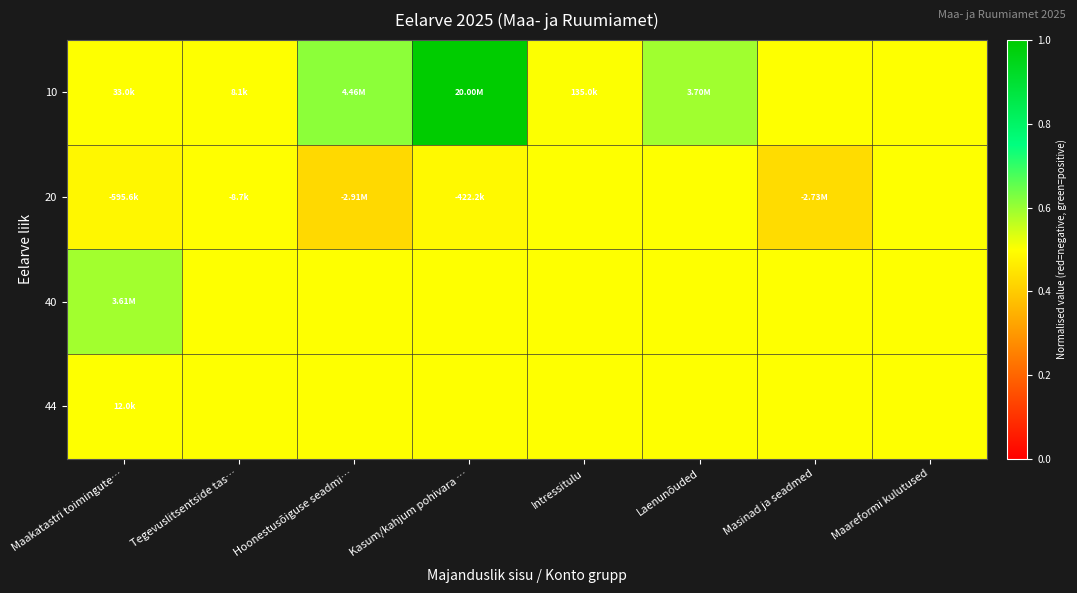

Reading right to left, extract all data points from this chart.

10: Maareformi kulutused=0.5	Masinad ja seadmed=0.5	Laenunõuded=0.6	Intressitulu=0.5	Kasum/kahjum pohivara …=1.0	Hoonestusõiguse seadmi…=0.6	Tegevuslitsentside tas…=0.5	Maakatastri toimingute…=0.5
20: Maareformi kulutused=0.5	Masinad ja seadmed=0.4	Laenunõuded=0.5	Intressitulu=0.5	Kasum/kahjum pohivara …=0.5	Hoonestusõiguse seadmi…=0.4	Tegevuslitsentside tas…=0.5	Maakatastri toimingute…=0.5
40: Maareformi kulutused=0.5	Masinad ja seadmed=0.5	Laenunõuded=0.5	Intressitulu=0.5	Kasum/kahjum pohivara …=0.5	Hoonestusõiguse seadmi…=0.5	Tegevuslitsentside tas…=0.5	Maakatastri toimingute…=0.6
44: Maareformi kulutused=0.5	Masinad ja seadmed=0.5	Laenunõuded=0.5	Intressitulu=0.5	Kasum/kahjum pohivara …=0.5	Hoonestusõiguse seadmi…=0.5	Tegevuslitsentside tas…=0.5	Maakatastri toimingute…=0.5